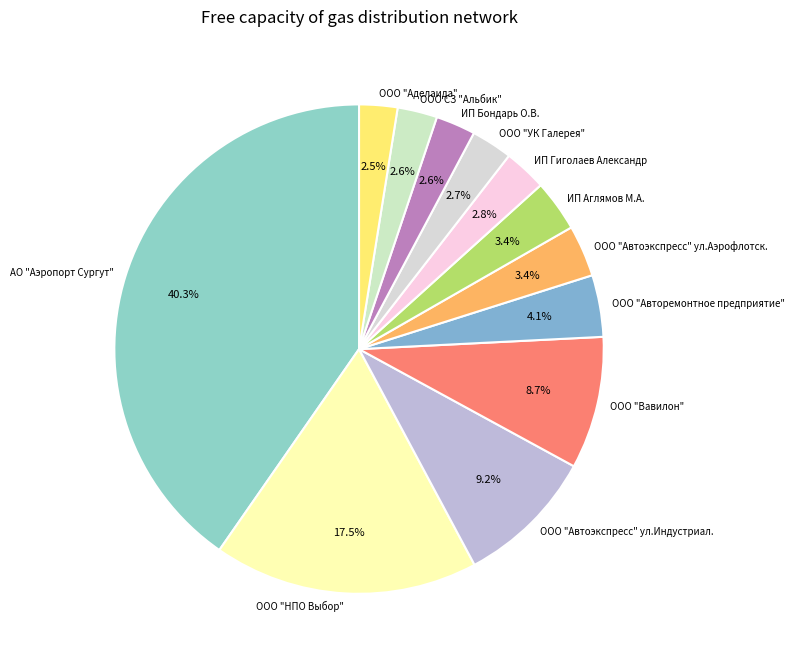

How many slices are in this pie chart?

12